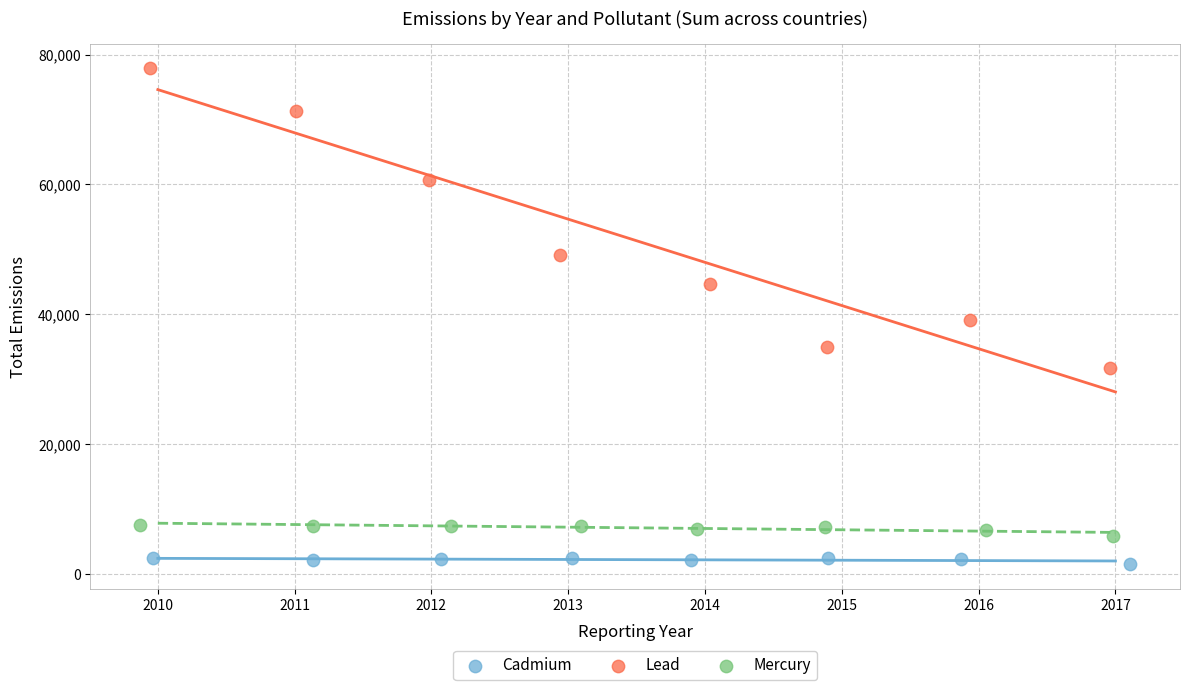

Which series contains the highest Y value?

Lead